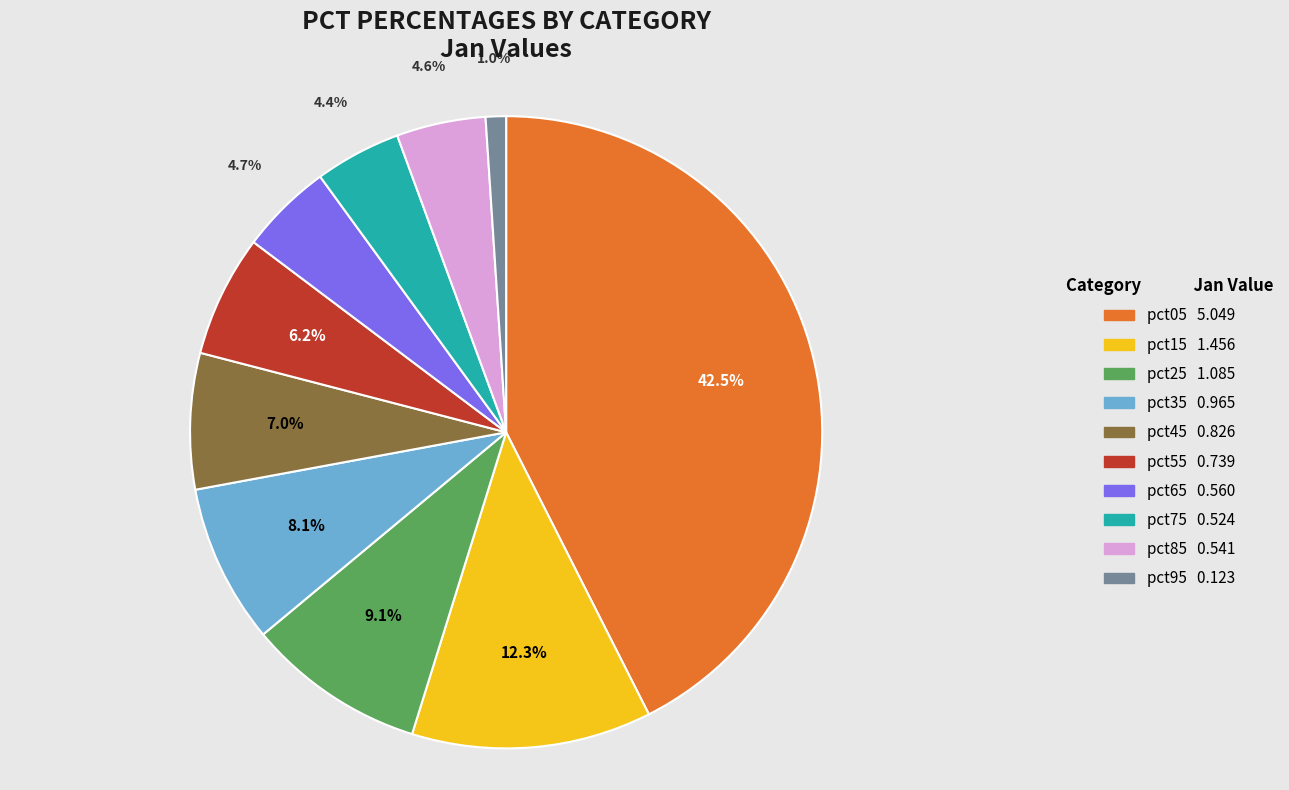

Count the number of slices in the pie.

10